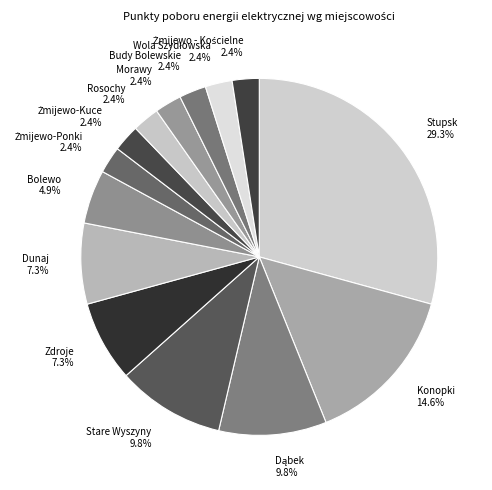

Does any single category account for the majority?

No